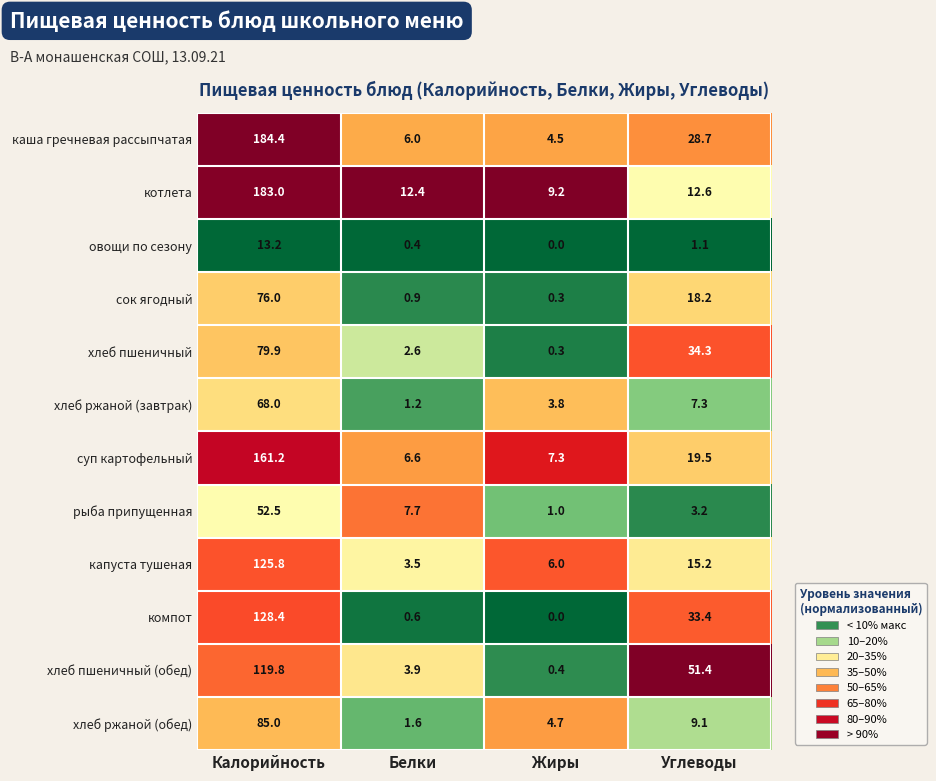

What is the difference between the капуста тушеная values at Калорийность and Белки?

122.3